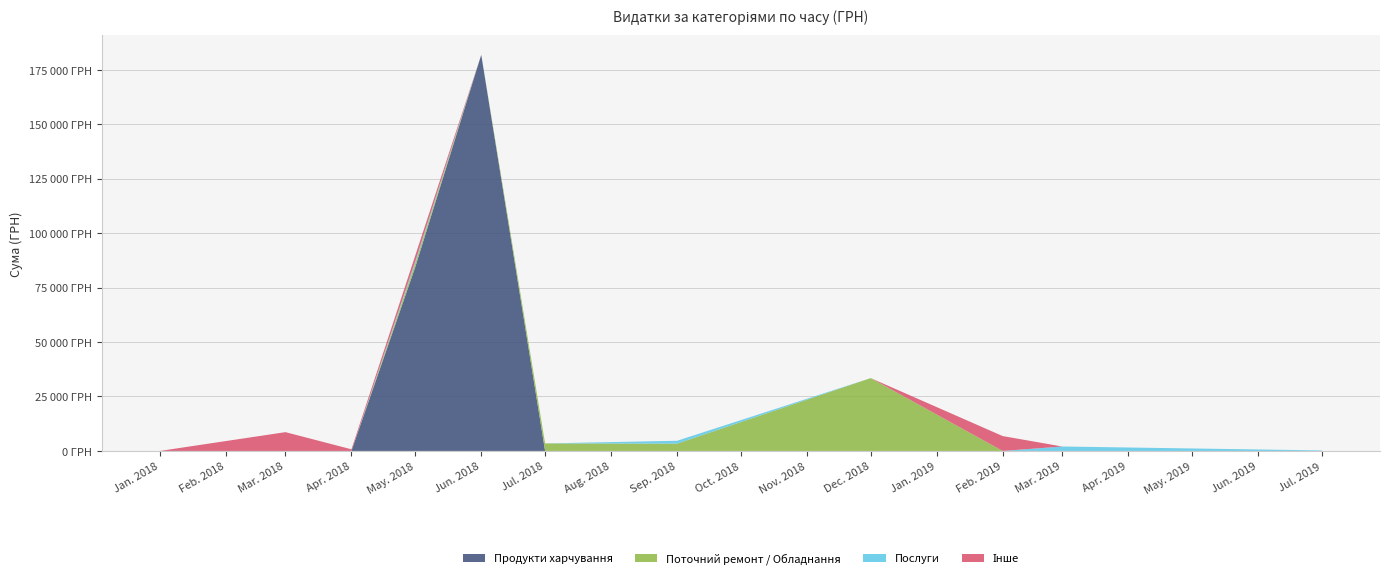

Does the chart have visible grid lines?

Yes